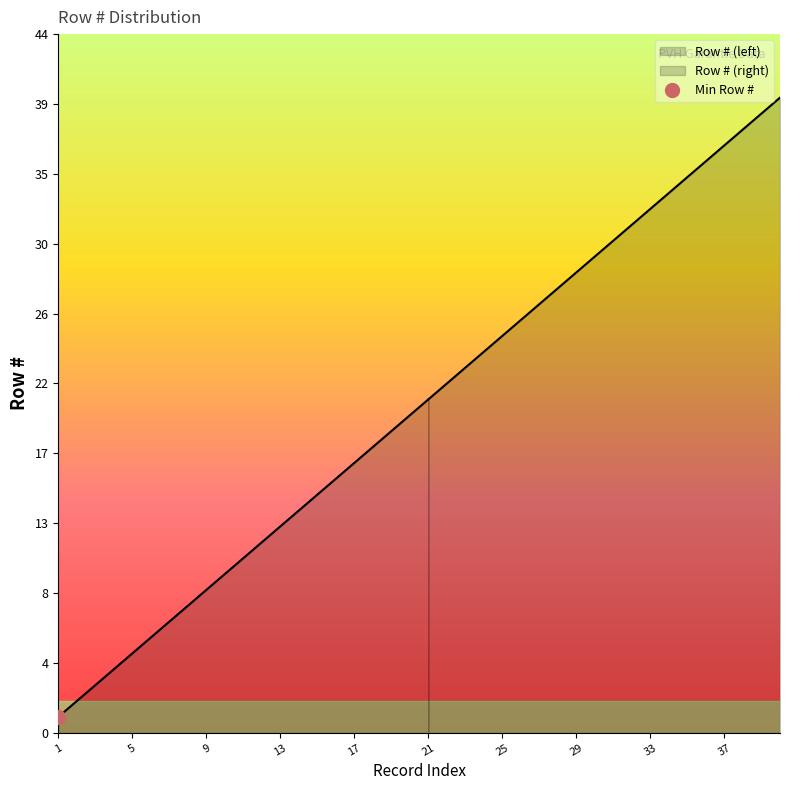

What is the average value?

20